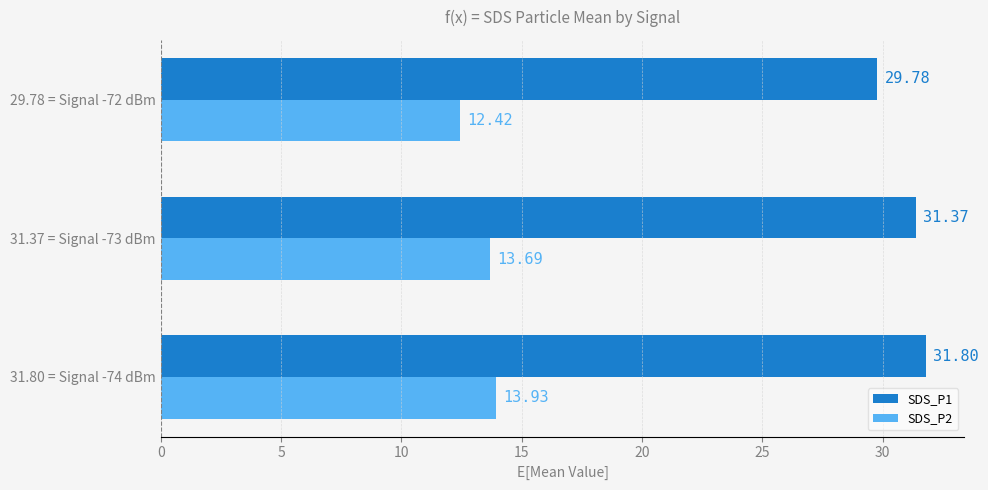

What is the sum of all SDS_P1 values?

93.0